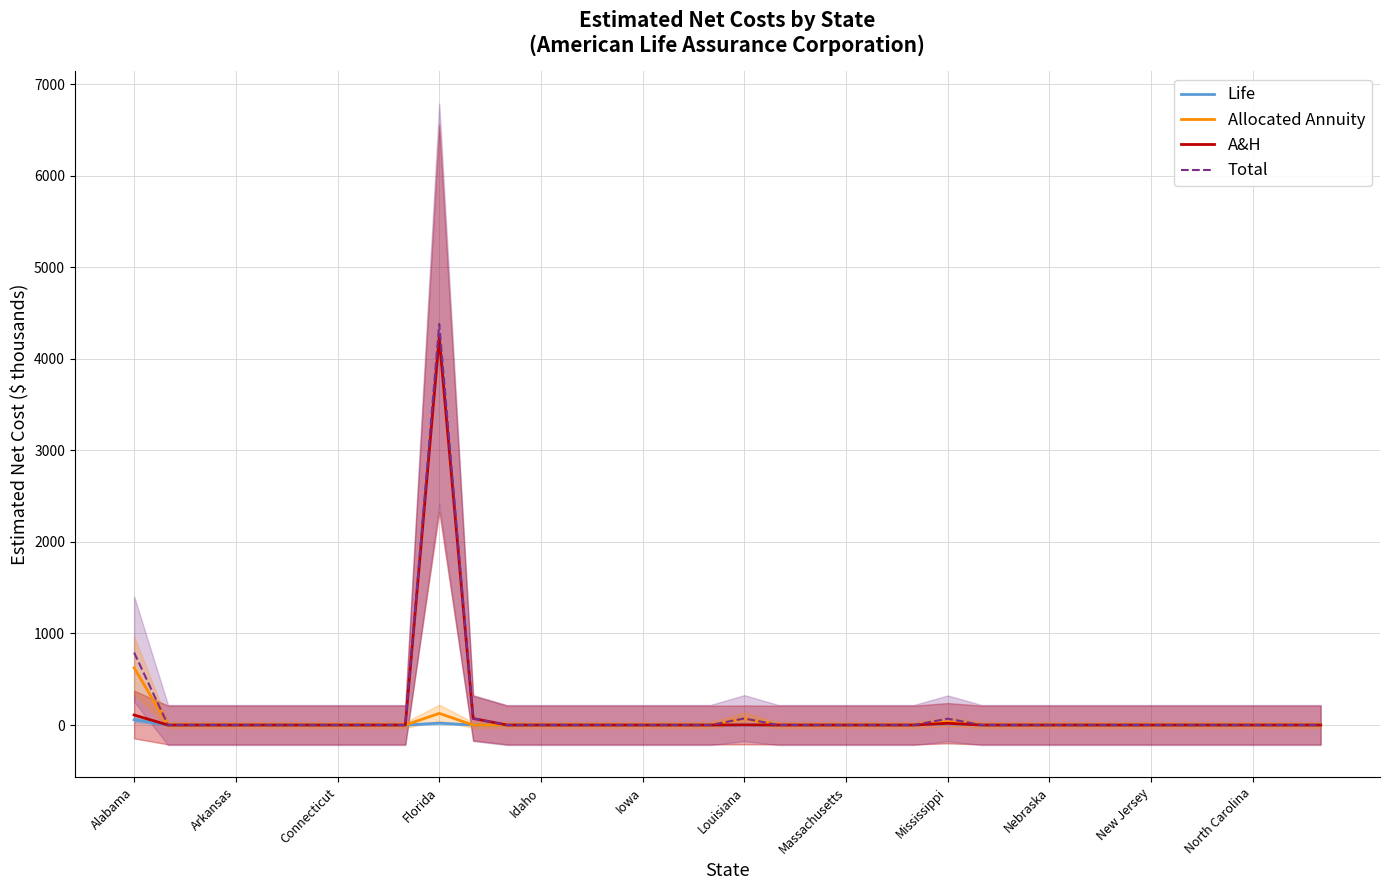

How many data points does each series have?

36